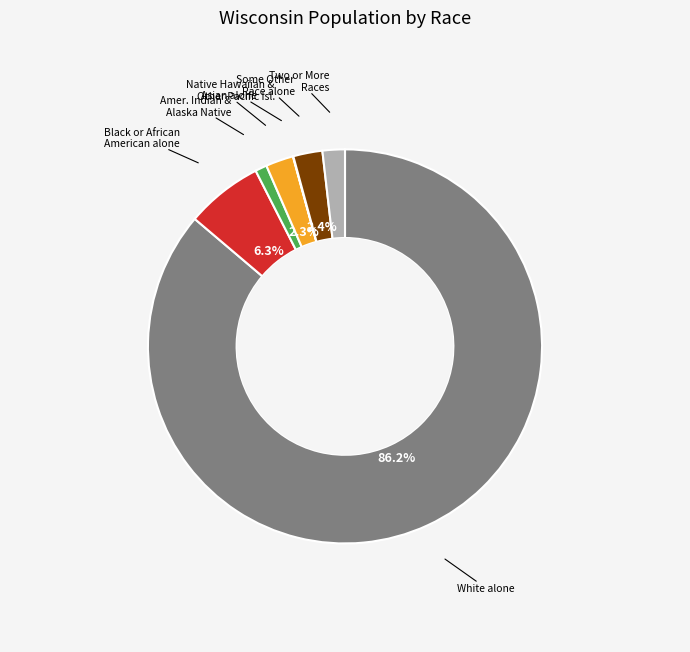

Is there any slice that represents more than half of the pie?

Yes